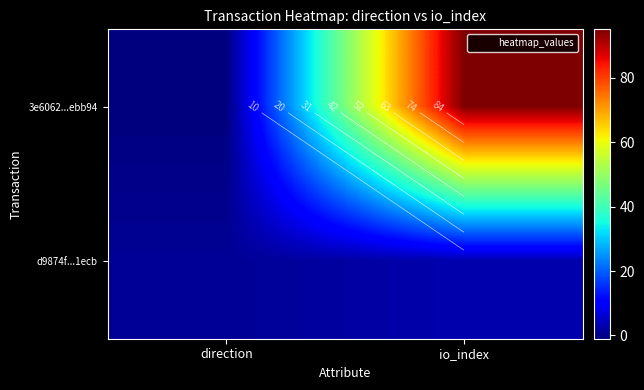

The value of 3e6062...ebb94 at direction is -2. True or false?

False